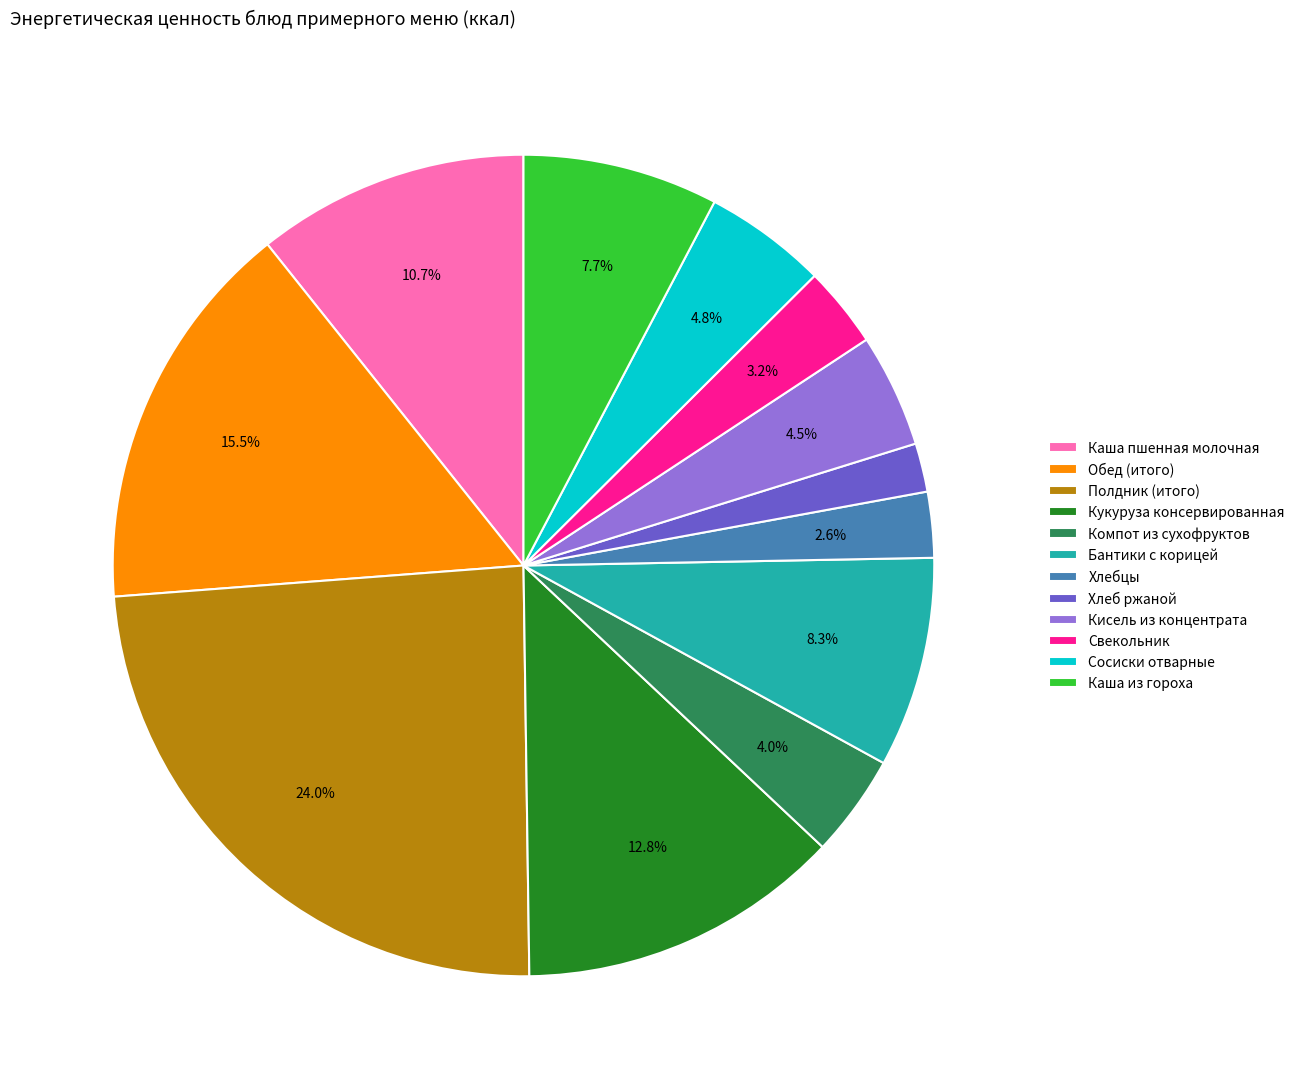

Is there any slice that represents more than half of the pie?

No